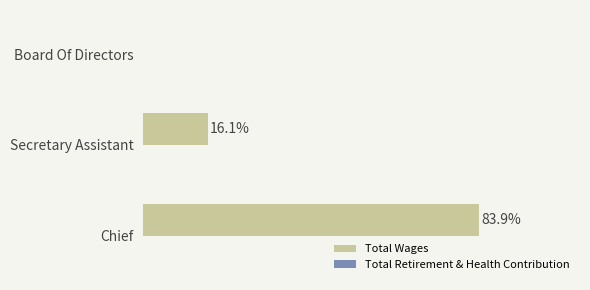

Are the bars horizontal?

Yes